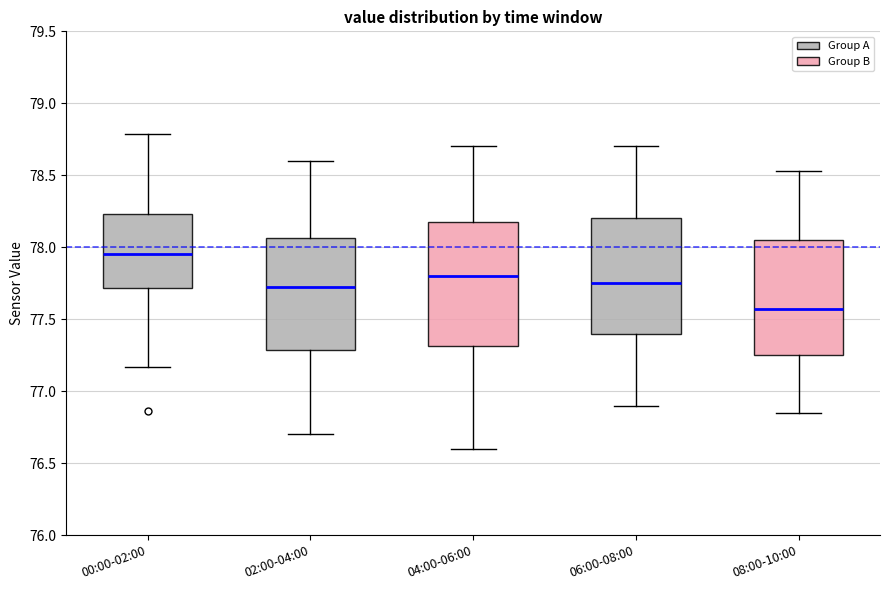

Comparing the boxes themselves (not the whiskers), which one is the tallest?

04:00-06:00